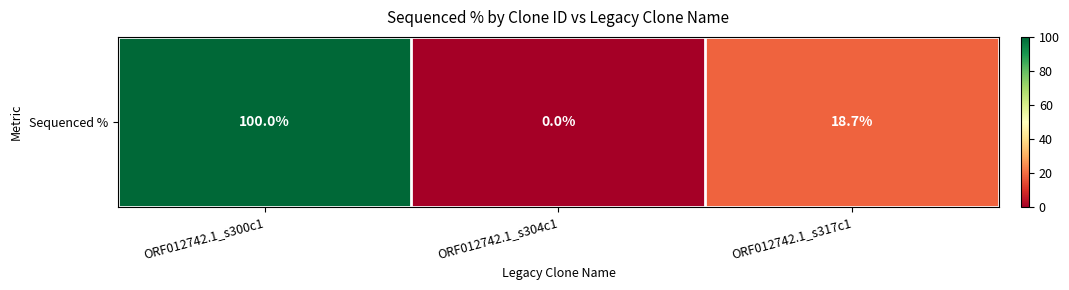

At which category does the chart reach its peak across all series?

ORF012742.1_s300c1